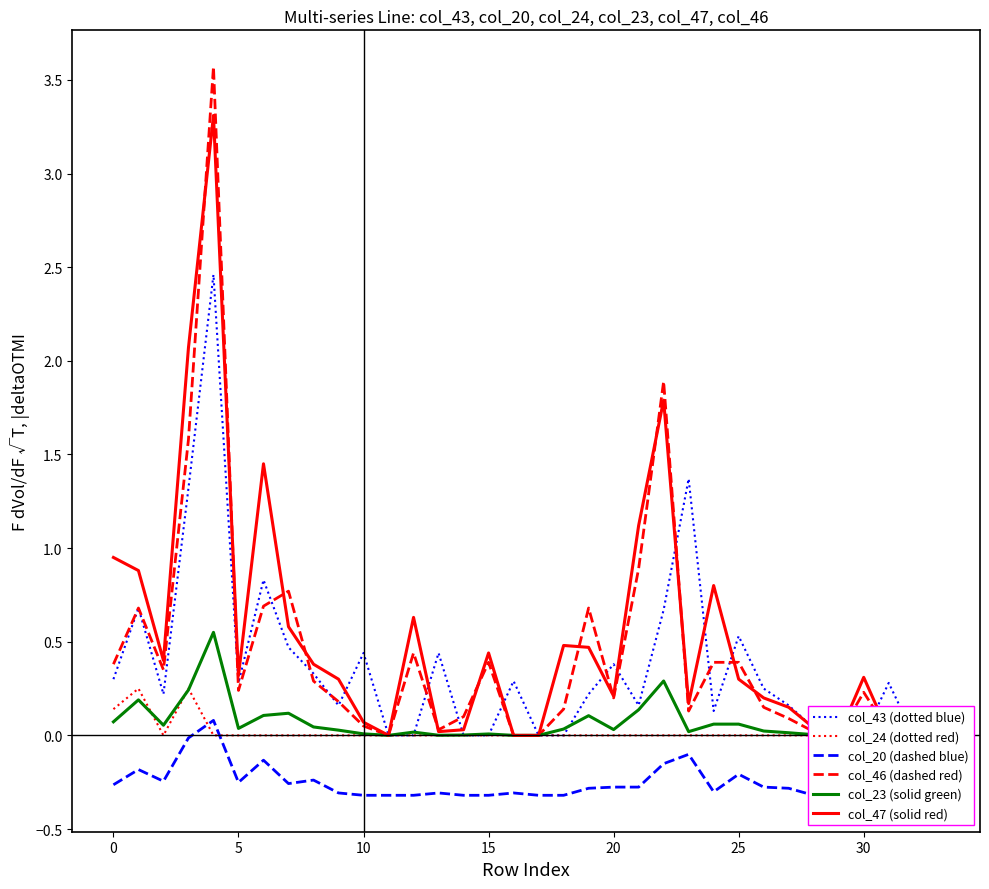

Where do col_43 (dotted blue) and col_23 (solid green) first cross each other?

12 and 13